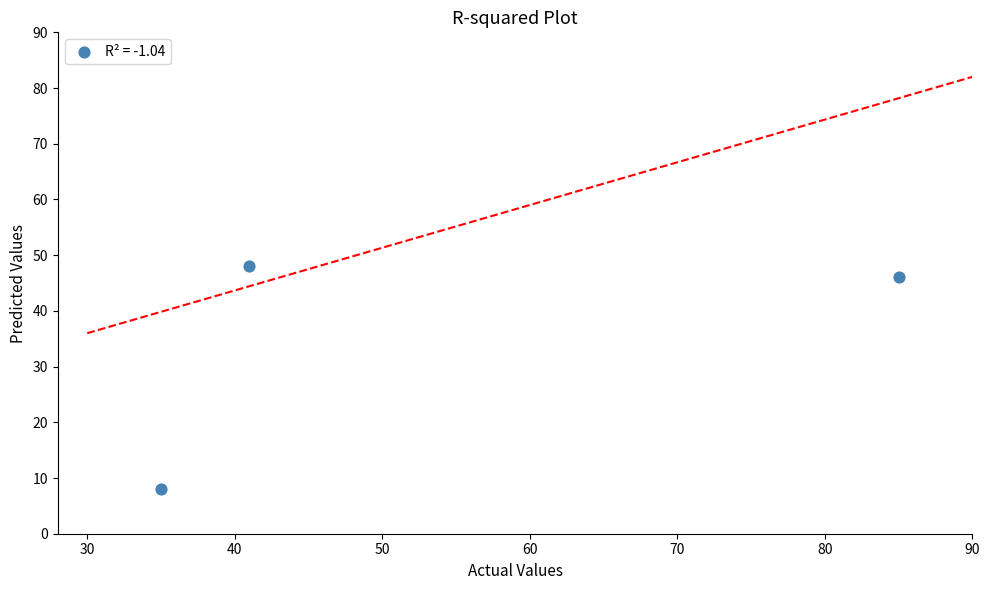

What Y value in the scatter plot is closest to 28?

46.0